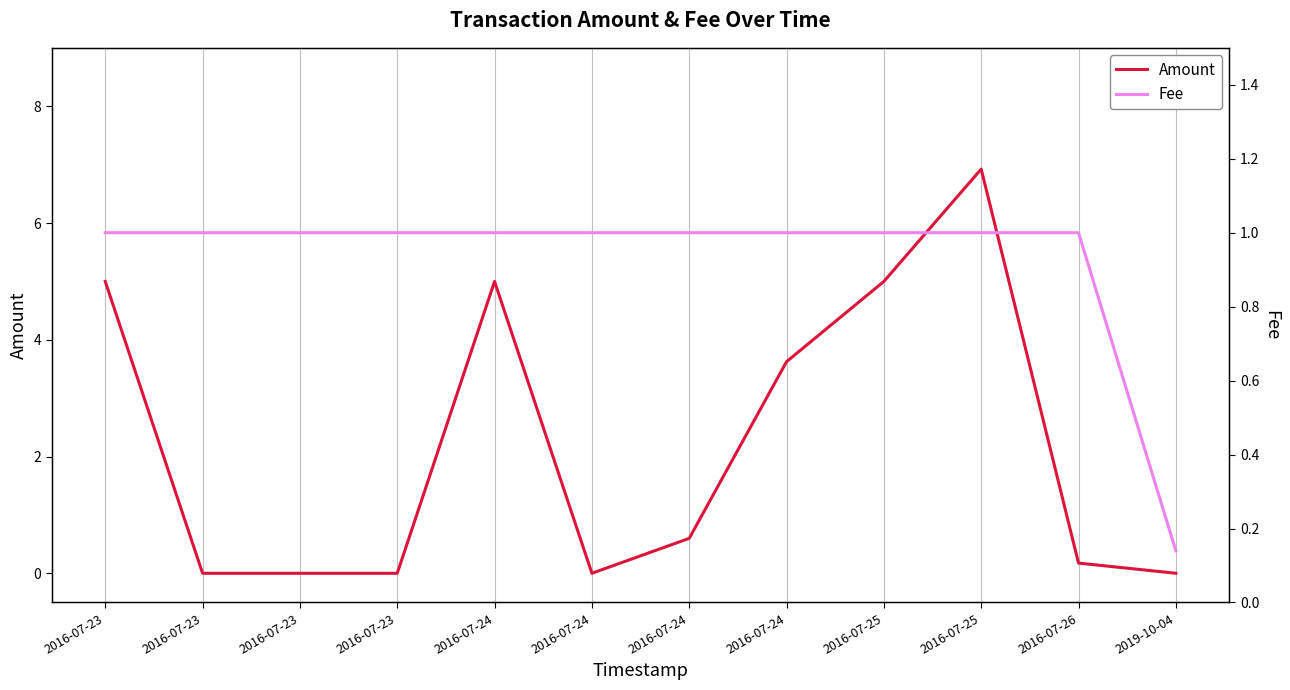

How many times do Amount and Fee cross each other?

5